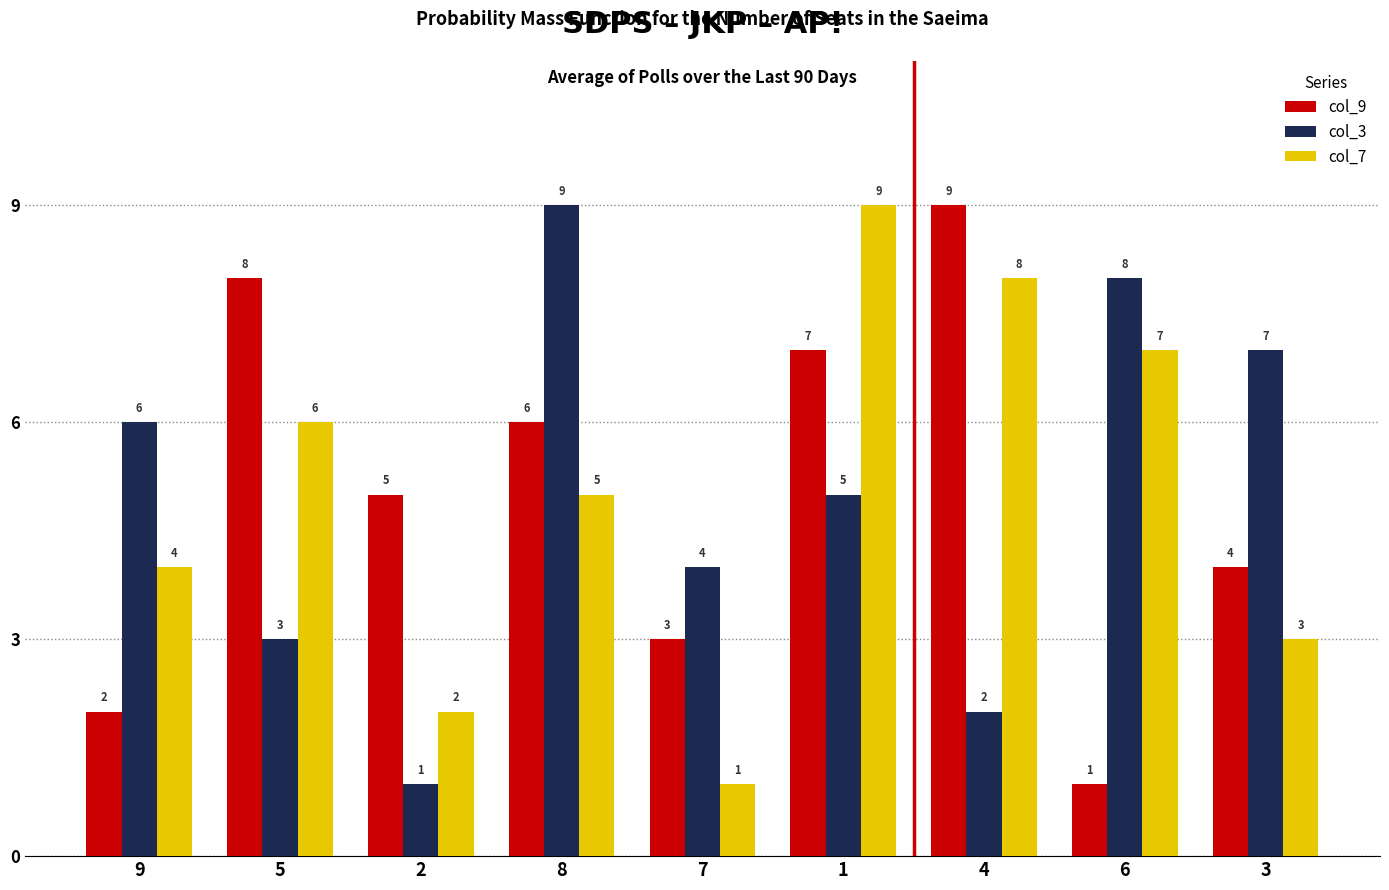

What is the difference between the highest and lowest values at 2?

4